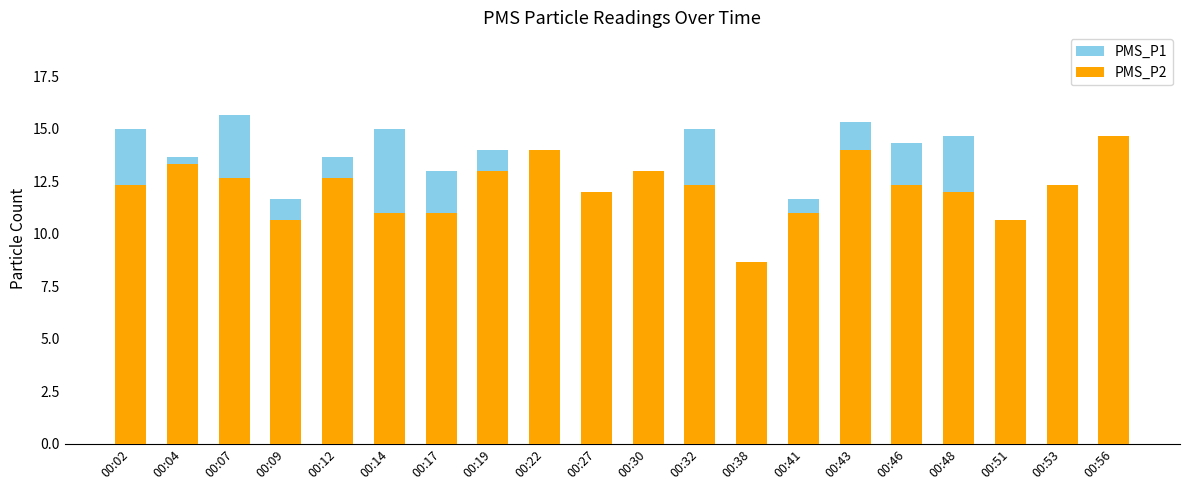

How many categories are shown in the chart?

20